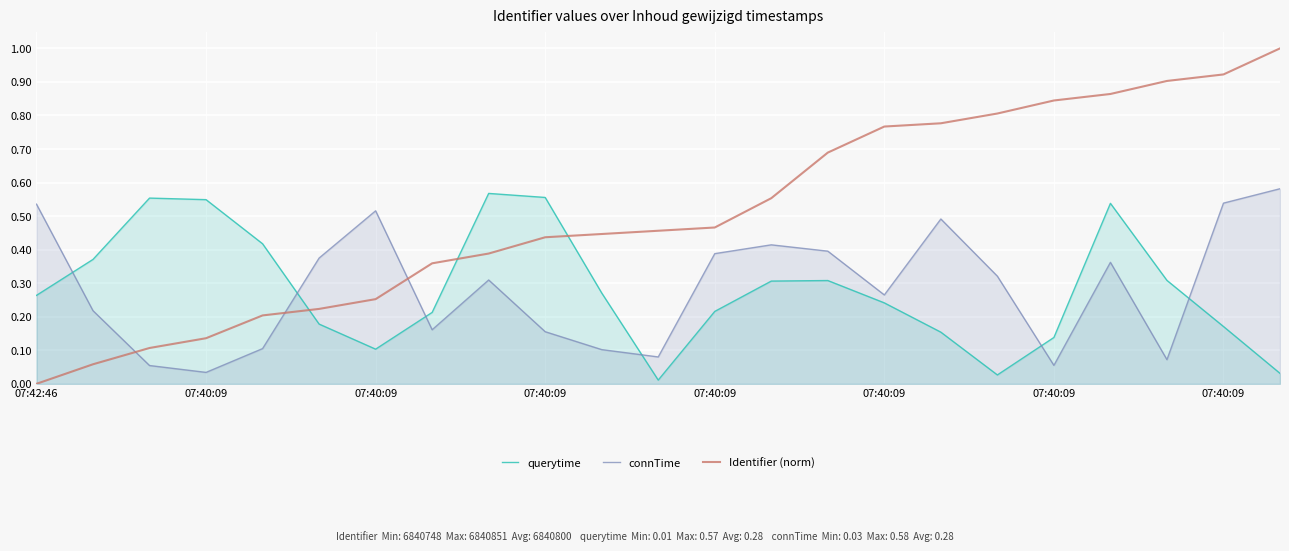

What is the highest value of the connTime series?

0.6